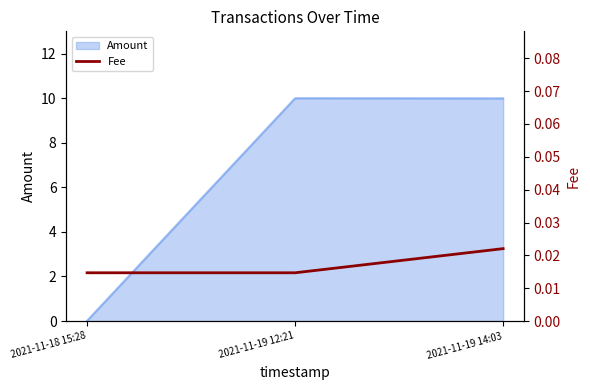

Where does the Amount series first go above 9?

2021-11-19 12:21